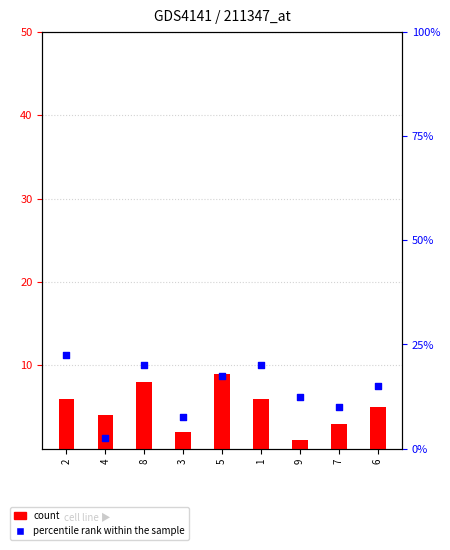

What are all the series names shown in the legend?

count, percentile rank within the sample